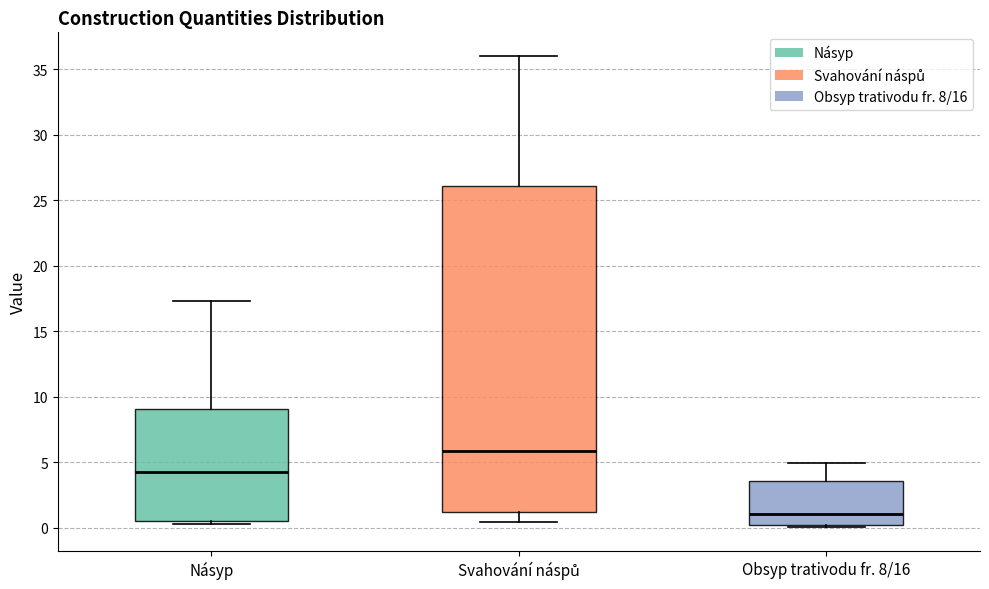

Reading left to right, read every box against the y-axis: the position of its median line, the range the box covers, and the ends of its whiskers. The values are not printed on the chart, so give them approximately, as read against the axis.

Násyp: median 4.5, box 0.5 to 9.0, whiskers 0.5 (just below the box's lower edge) to 17.5
Svahování náspů: median 6.0, box 1.0 to 26.0, whiskers 0.5 to 36.0
Obsyp trativodu fr. 8/16: median 1.0, box 0.0 to 3.5, whiskers 0.0 (just below the box's lower edge) to 5.0